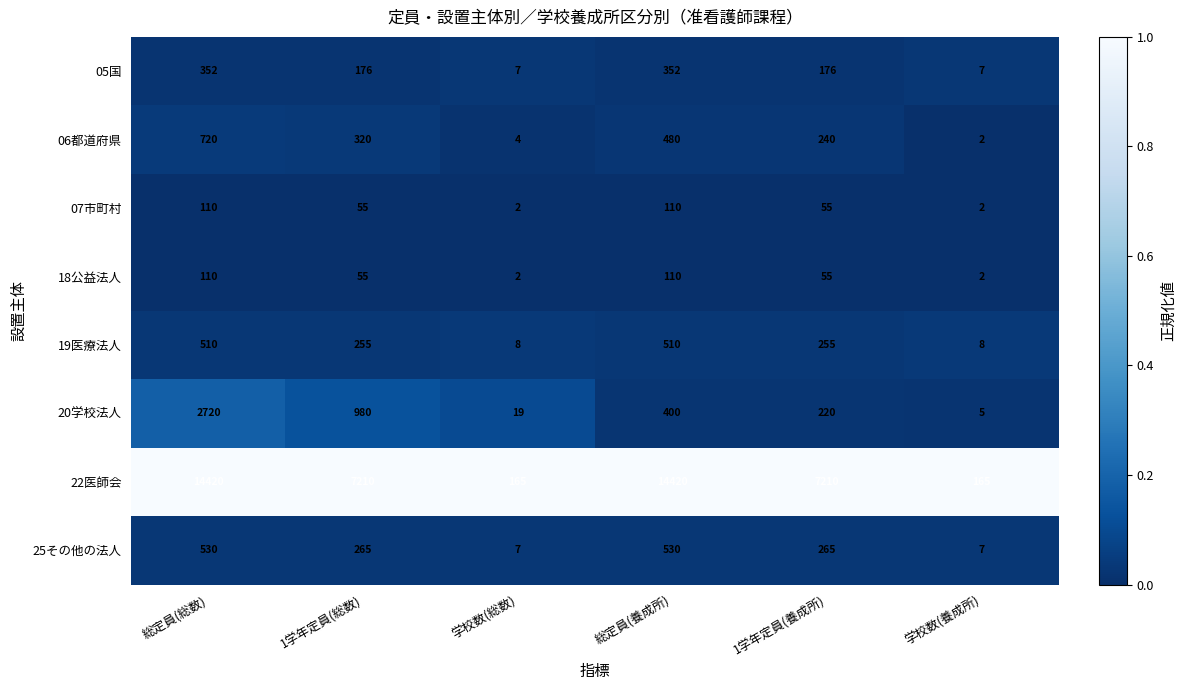

What is the difference between the highest and lowest values at 総定員(養成所)?

14310